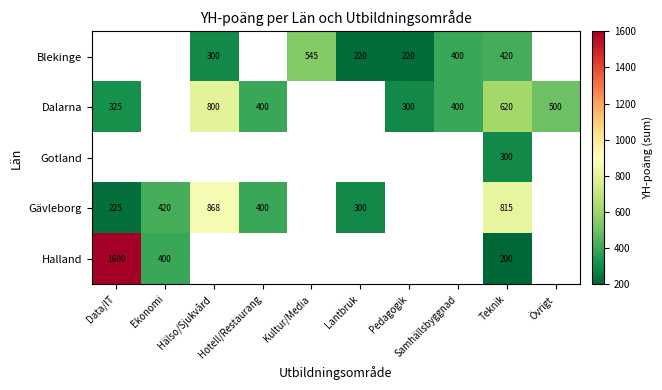

True or false: Halland has a value of 396.2 at Data/IT.

False